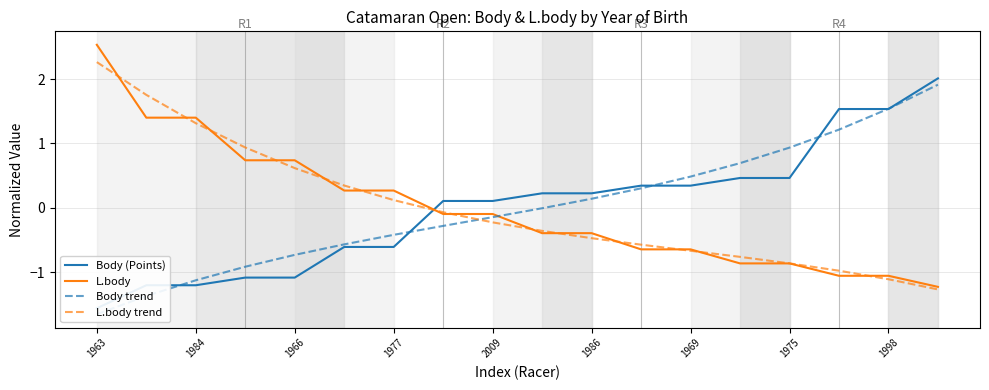

What is the label of the 7th point from the right?

11